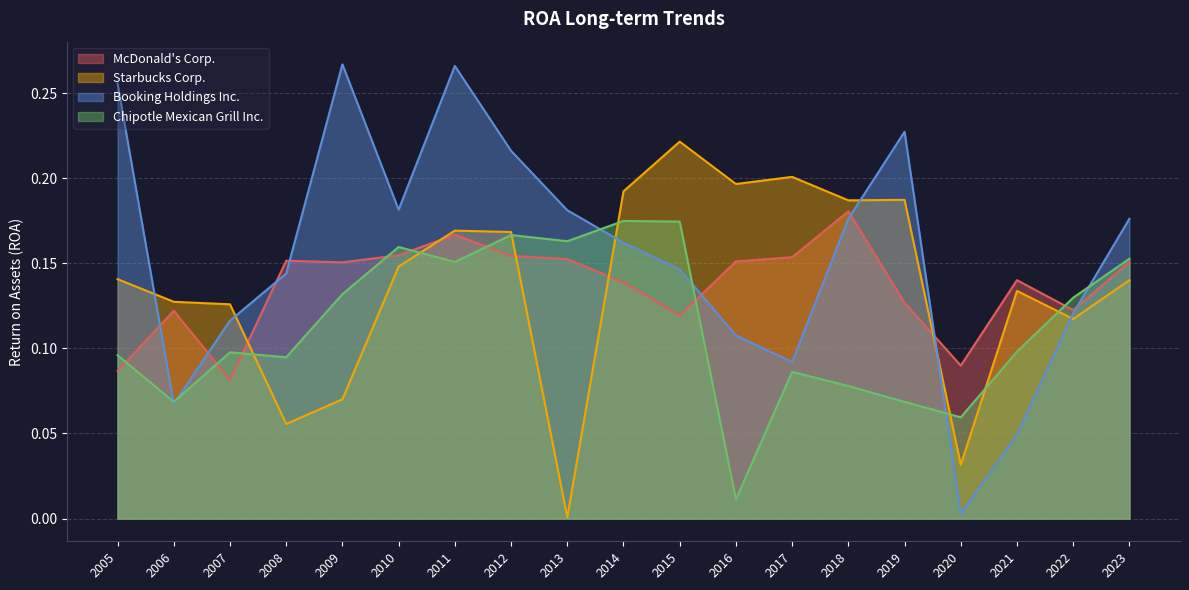

Where is the first local maximum for McDonald's Corp.?

2006